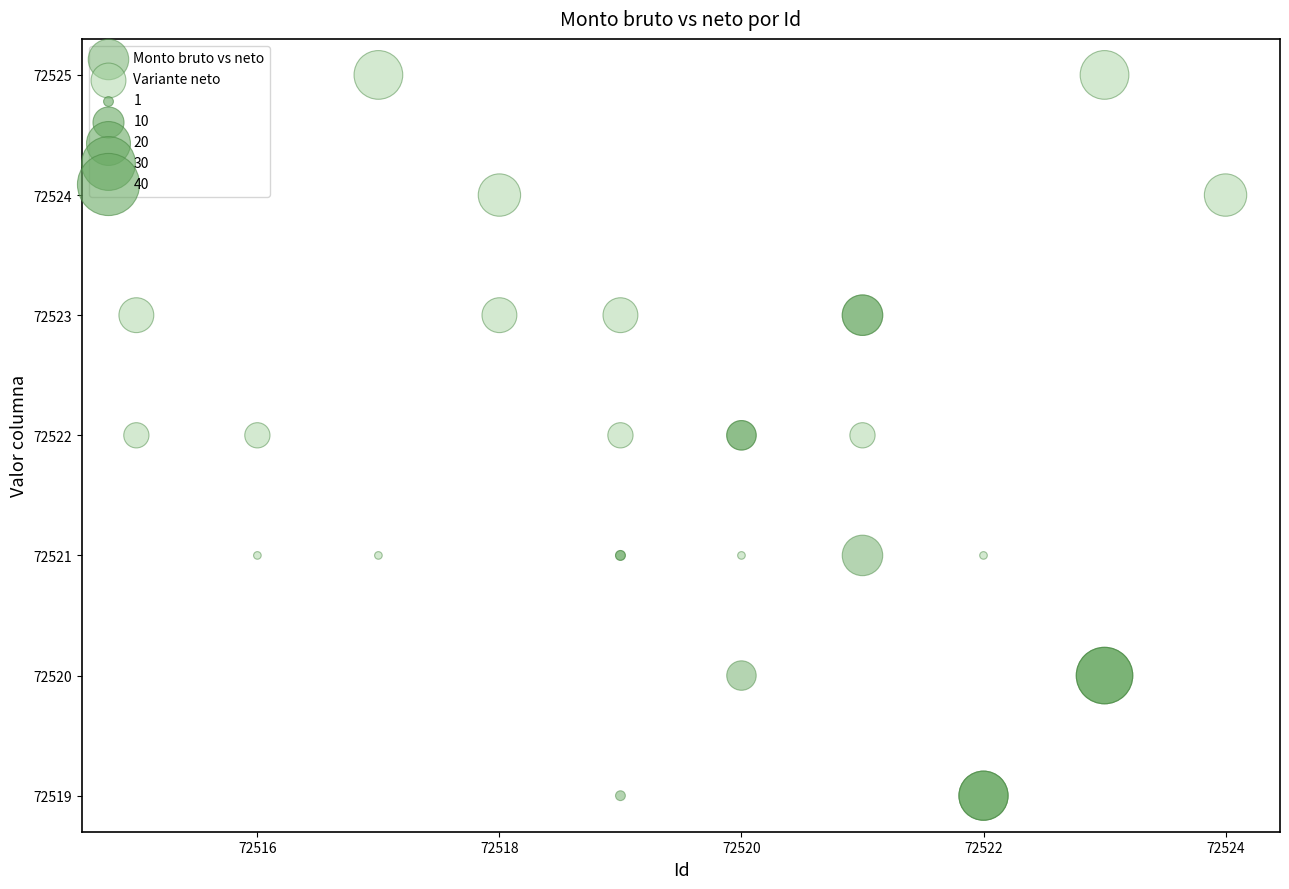

Which series reaches the minimum Y coordinate?

Monto bruto vs neto